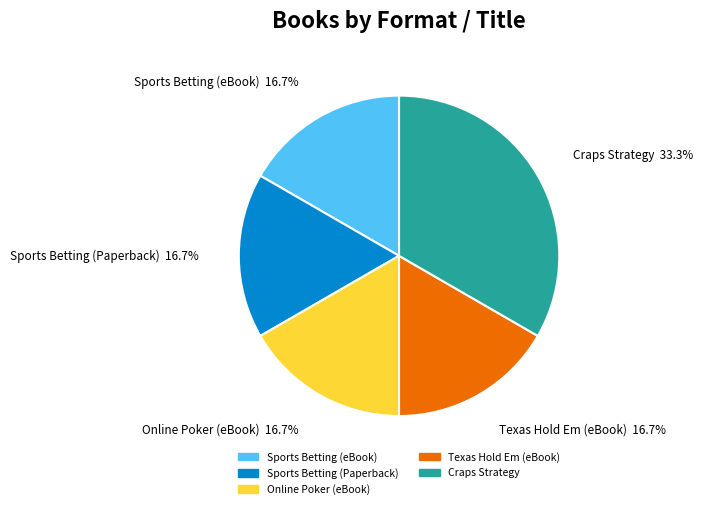

Which category has the biggest portion of the pie?

Craps Strategy